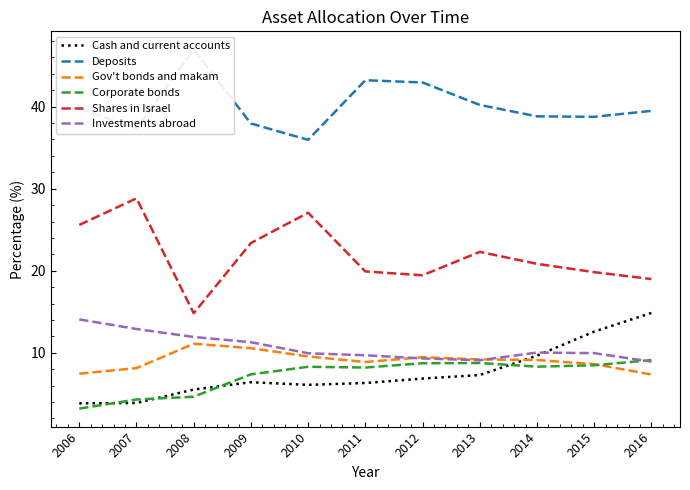

How many data points in Corporate bonds are less than 8?

4